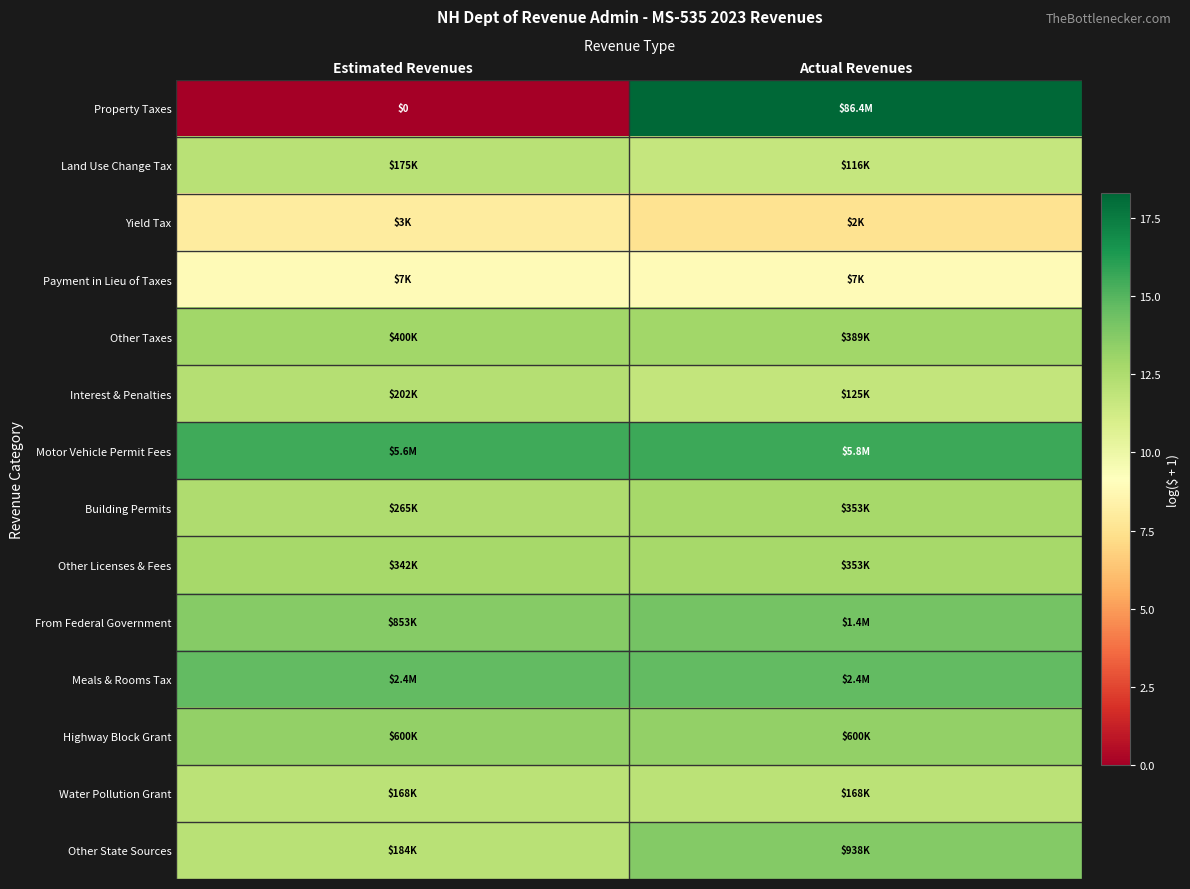

How many data points in Property Taxes are less than 18?

1